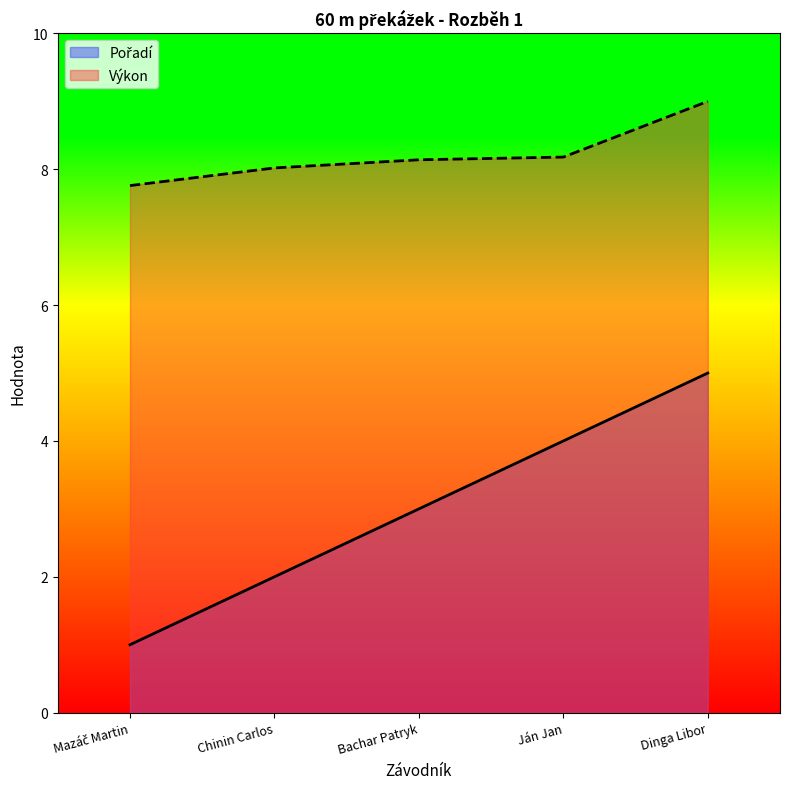

What is the value of the Výkon point at the 3rd from the left?

8.1